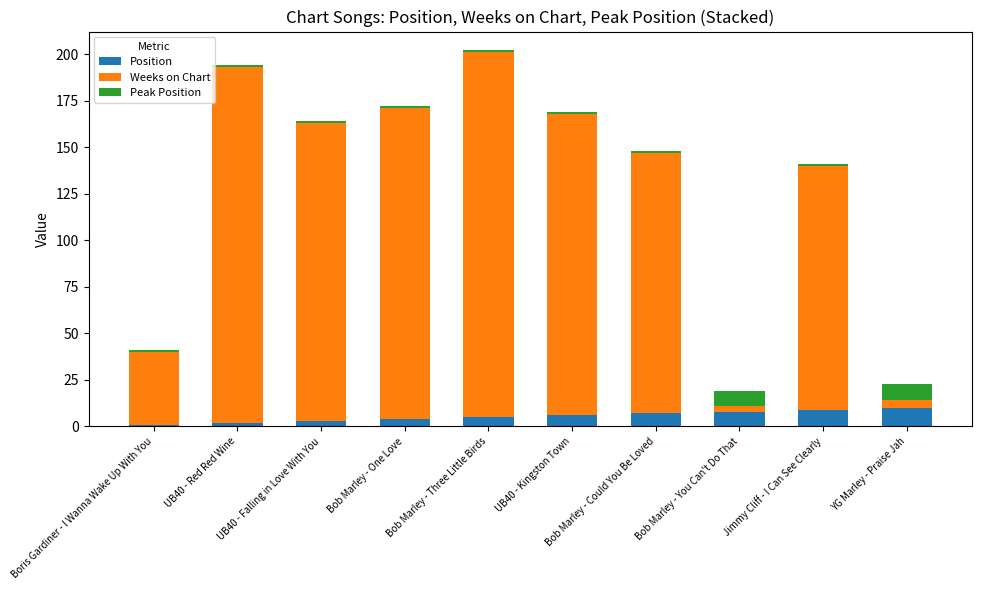

What is the average value of the Position series?

6